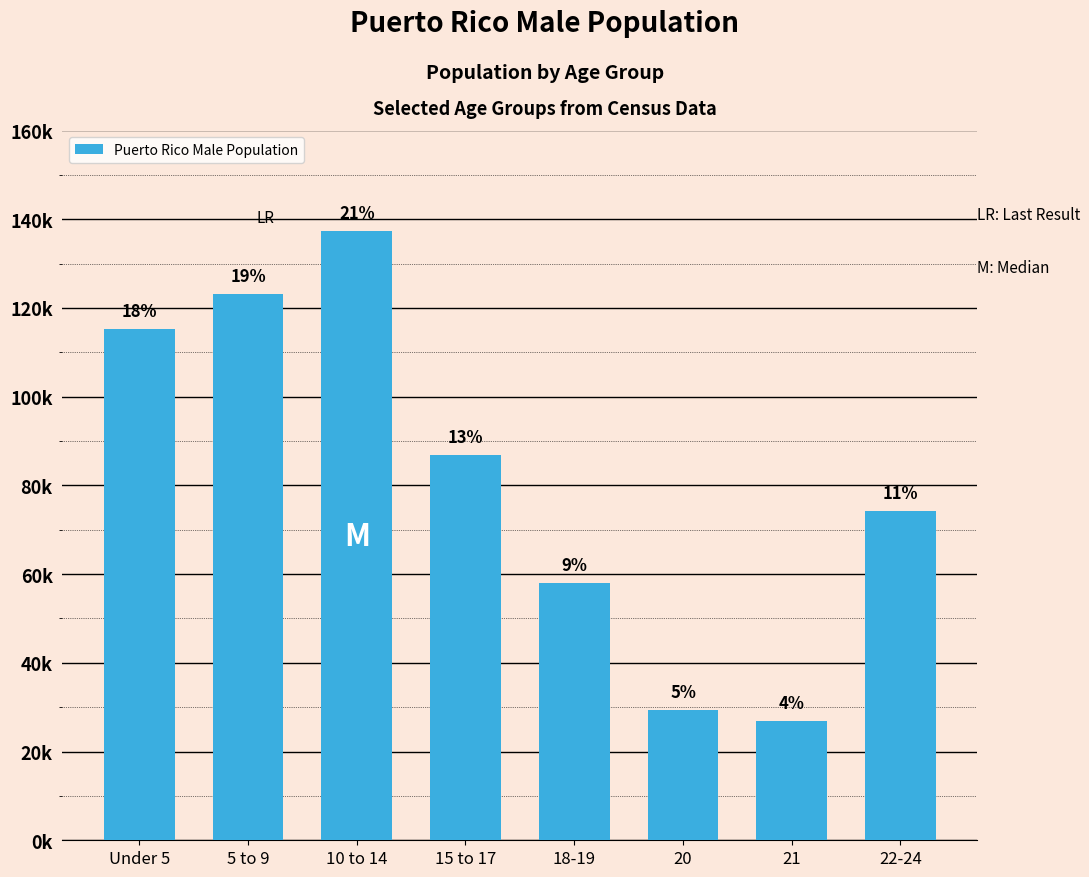

Does the chart contain any negative values?

No